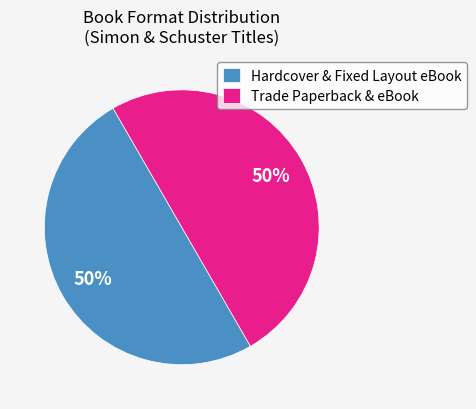

How many segments does this pie chart have?

2